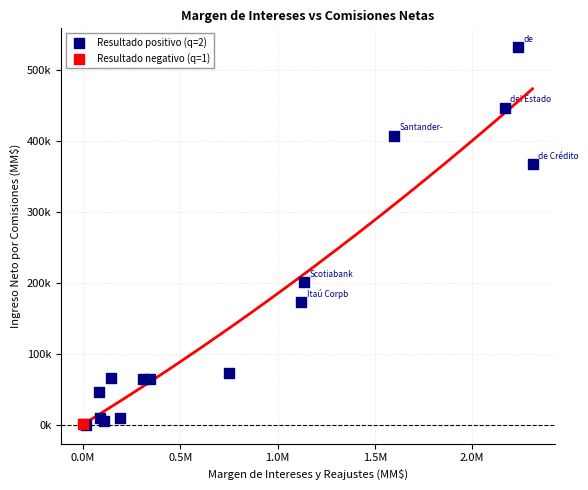

What are all the series names shown in the legend?

Resultado positivo (q=2), Resultado negativo (q=1)